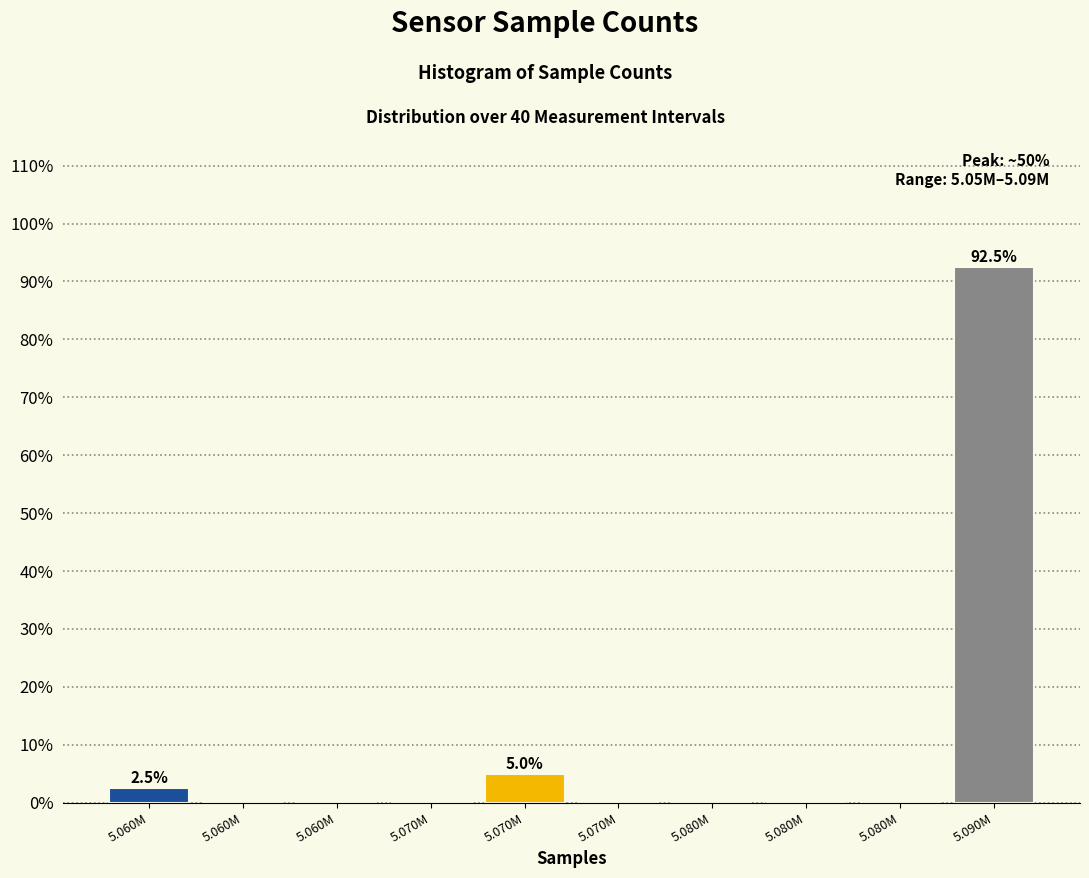

Are the bars horizontal?

No